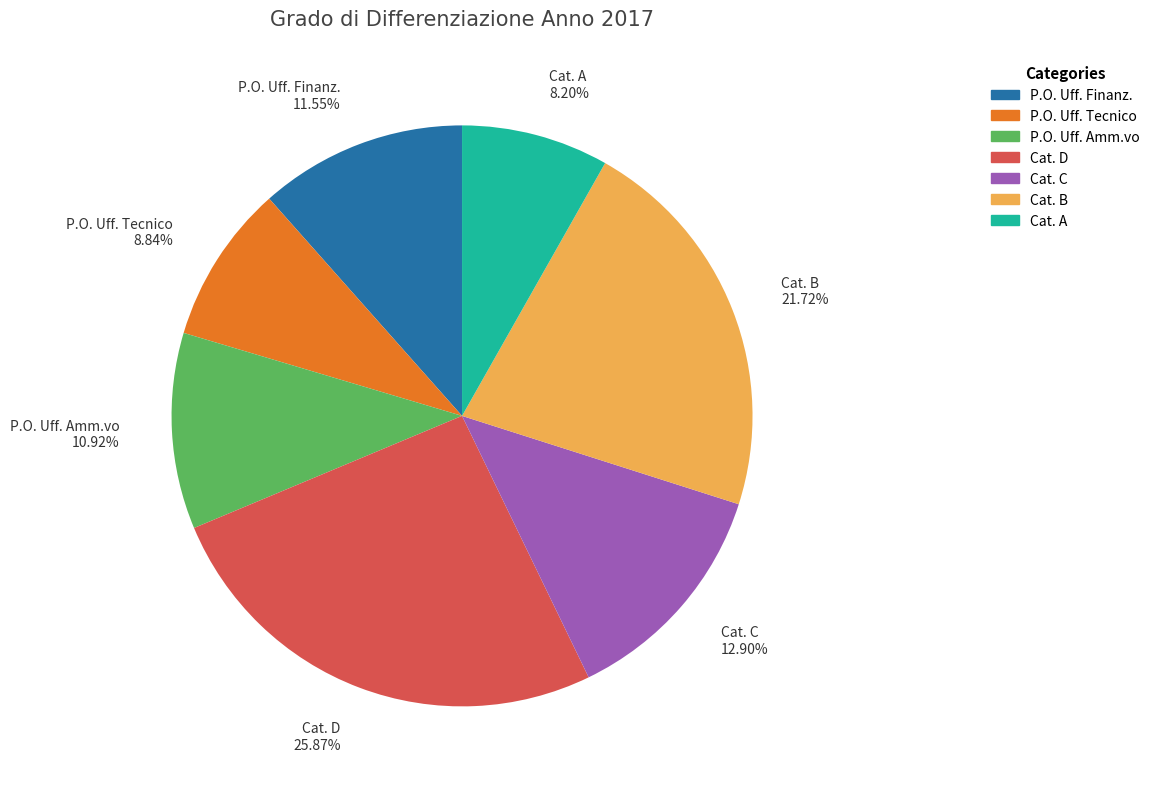

Does P.O. Uff. Tecnico represent more than half of the total?

No